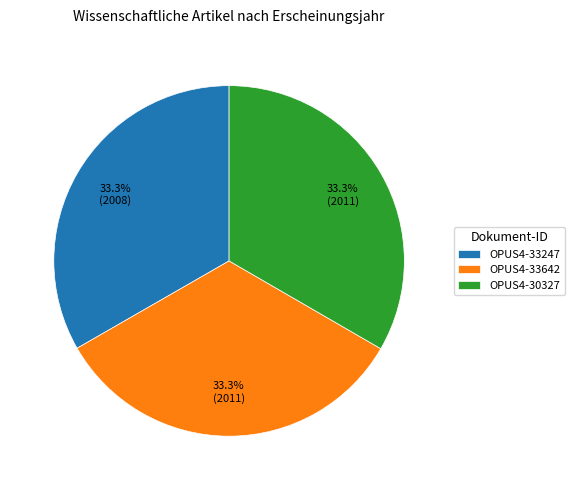

True or false: OPUS4-33642 accounts for 33% of the total.

True